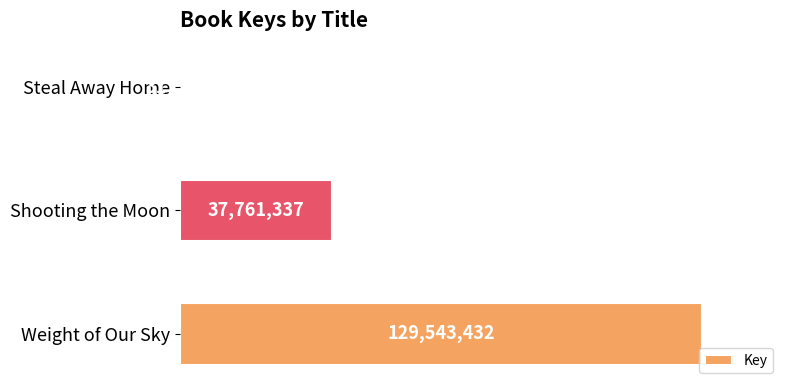

Are the bars horizontal?

Yes